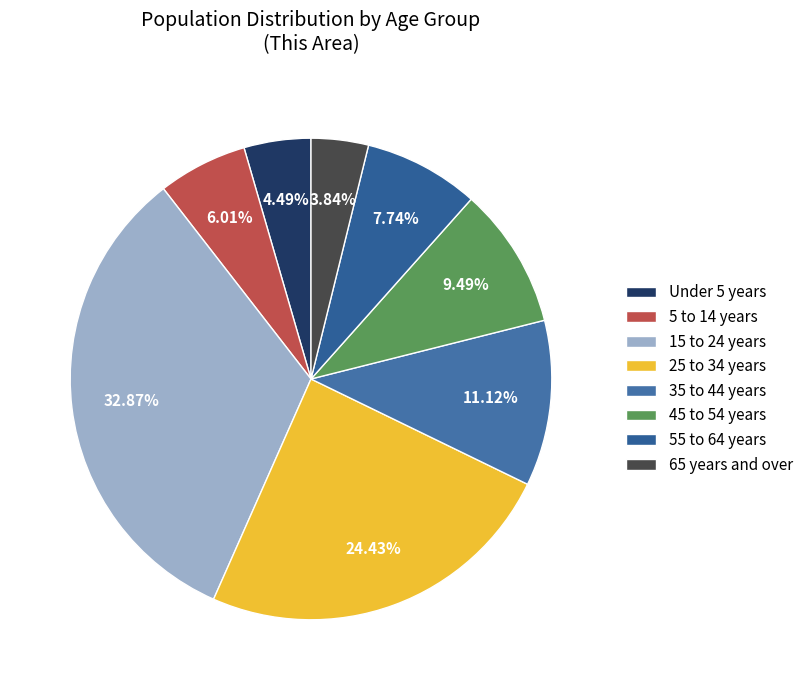

Which slice is the largest?

15 to 24 years